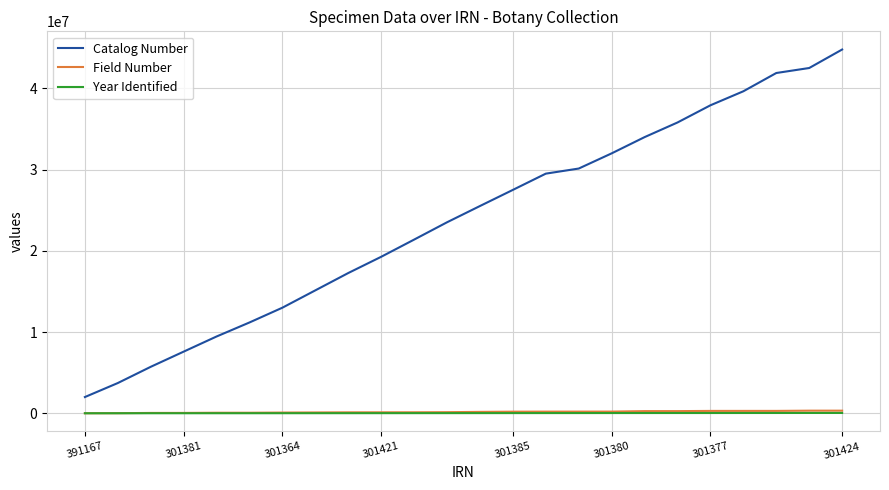

What is the sum of all Year Identified values?

508388